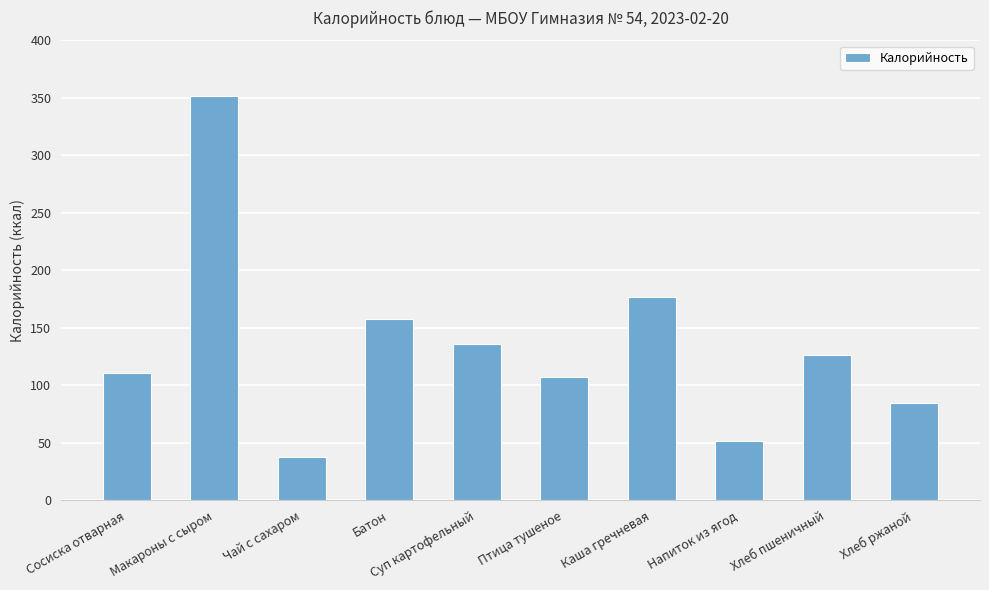

What is the value of the 2nd bar from the left?

352